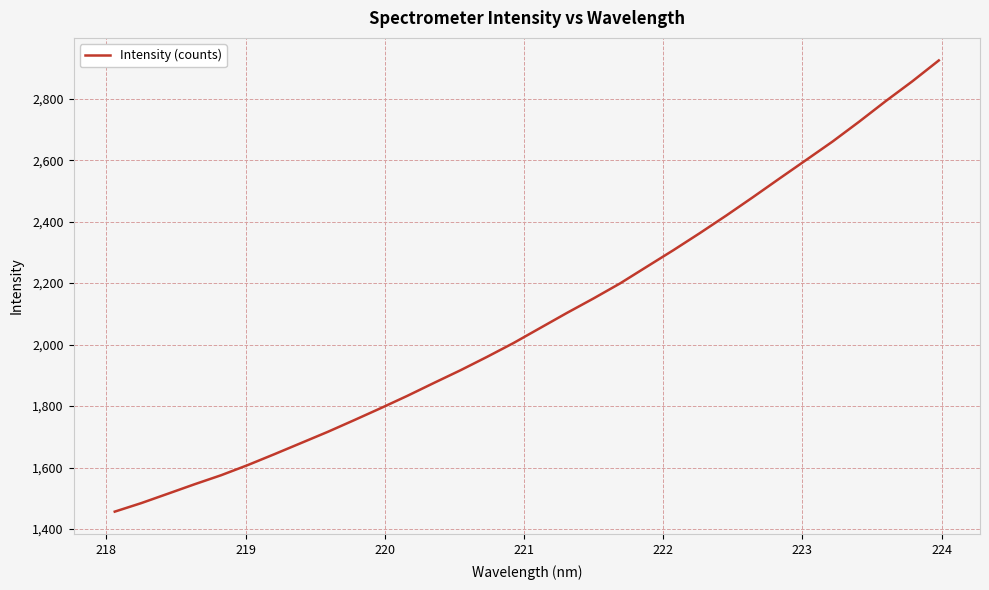

What is the maximum value shown in the chart?

2924.4